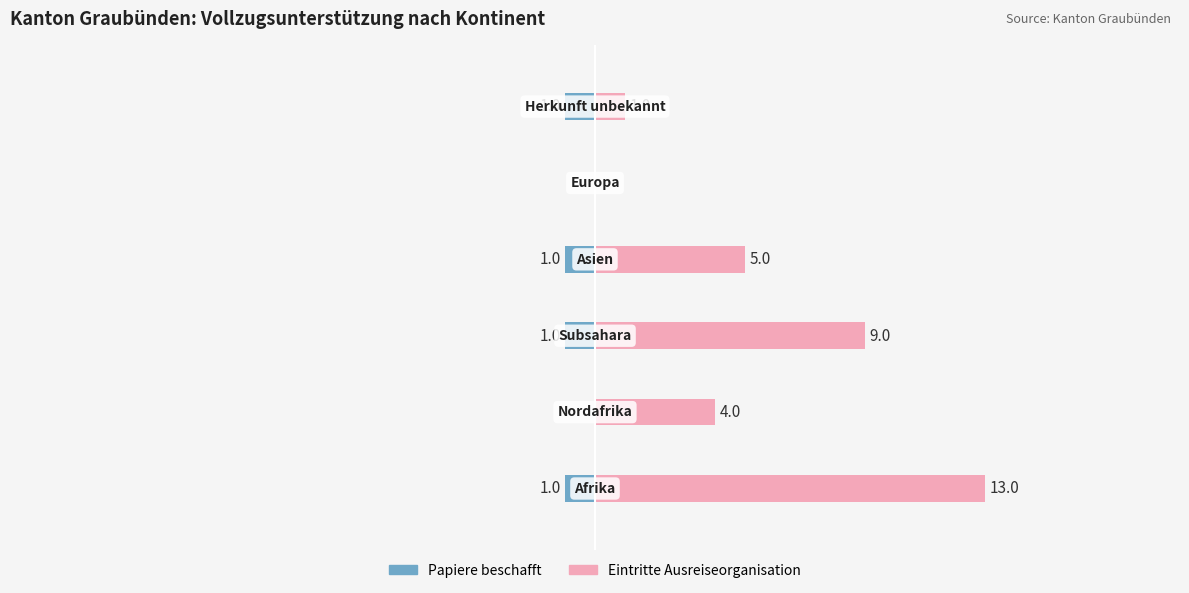

The value of Eintritte Ausreiseorganisation at 4 is -8. True or false?

False